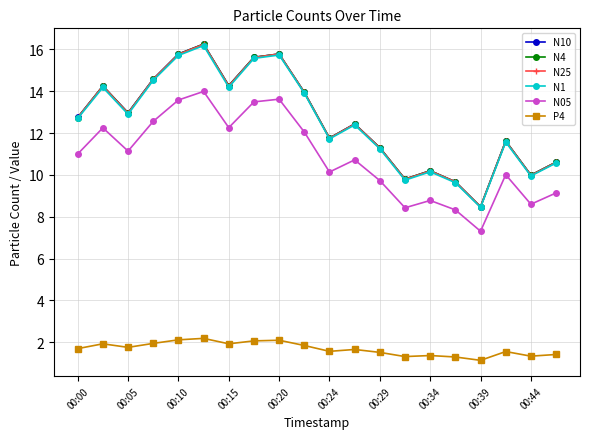

True or false: N25 and P4 cross at least once.

False